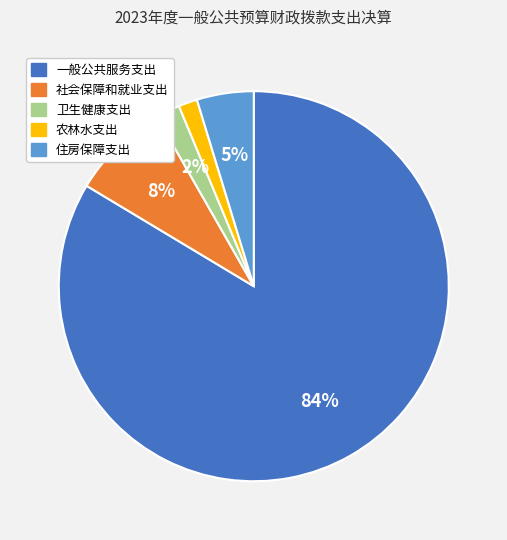

Which category has the biggest portion of the pie?

一般公共服务支出